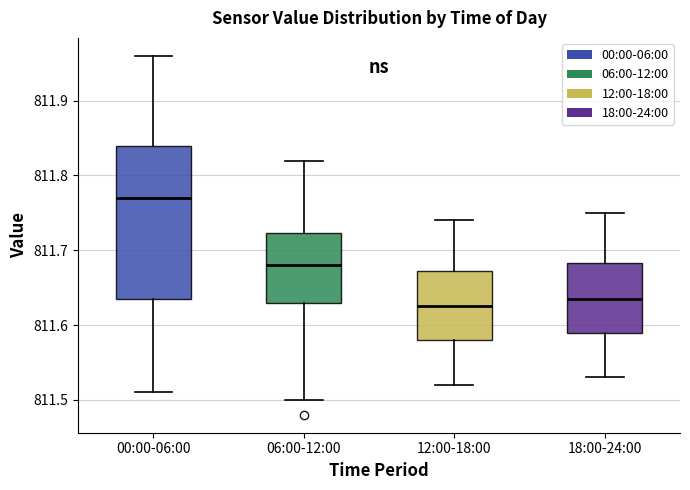

Which box is the tallest, from its lower edge to its upper edge?

00:00-06:00